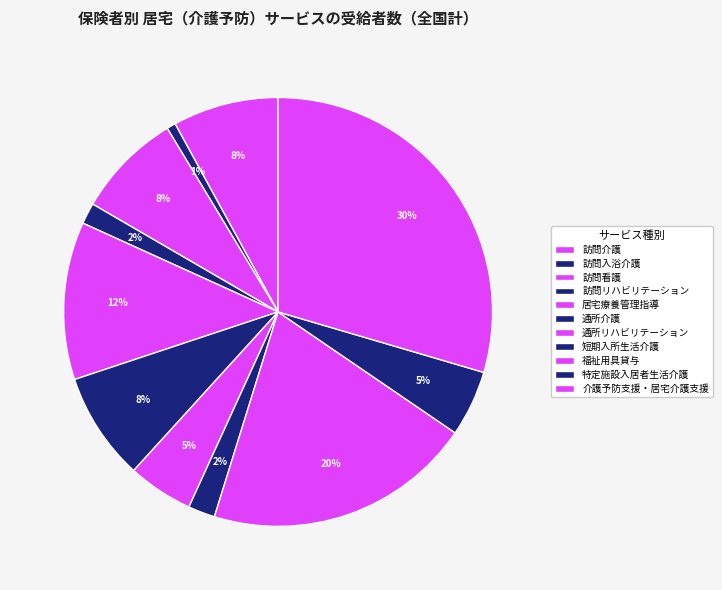

To the nearest percent, what is the difference between the 居宅療養管理指導 and 福祉用具貸与 slice percentages?

8%